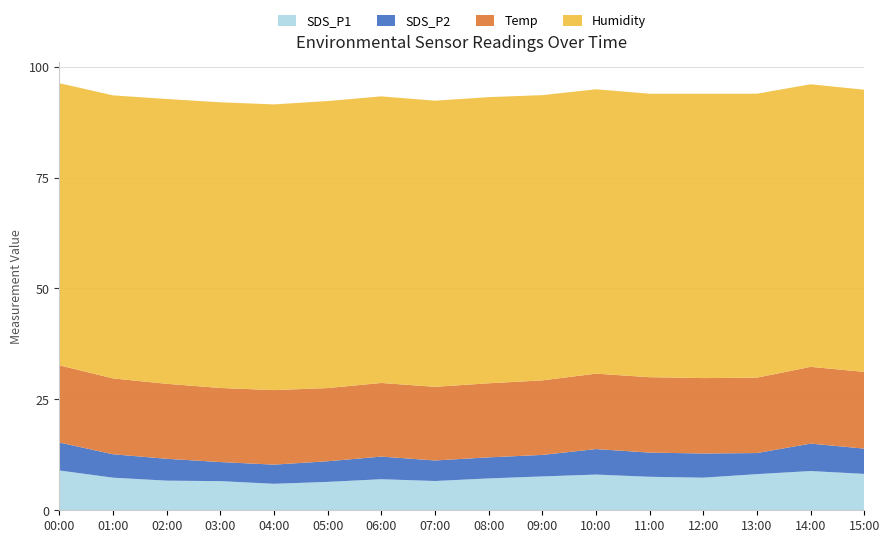

Reading left to right, list all the values displayed in this chart.

SDS_P1: 00:00=9.0	01:00=7.3	02:00=6.7	03:00=6.6	04:00=6.0	05:00=6.4	06:00=7.0	07:00=6.6	08:00=7.2	09:00=7.6	10:00=8.1	11:00=7.5	12:00=7.3	13:00=8.2	14:00=8.8	15:00=8.2
SDS_P2: 00:00=6.3	01:00=5.3	02:00=4.9	03:00=4.3	04:00=4.3	05:00=4.7	06:00=5.1	07:00=4.6	08:00=4.8	09:00=4.8	10:00=5.8	11:00=5.5	12:00=5.5	13:00=4.8	14:00=6.2	15:00=5.7
Temp: 00:00=17.4	01:00=17.1	02:00=16.9	03:00=16.7	04:00=16.8	05:00=16.5	06:00=16.6	07:00=16.6	08:00=16.7	09:00=16.8	10:00=17.0	11:00=17.0	12:00=17.0	13:00=17.0	14:00=17.3	15:00=17.3
Humidity: 00:00=63.6	01:00=63.8	02:00=64.2	03:00=64.4	04:00=64.4	05:00=64.7	06:00=64.6	07:00=64.5	08:00=64.5	09:00=64.3	10:00=64.1	11:00=63.9	12:00=64.1	13:00=64.0	14:00=63.7	15:00=63.6